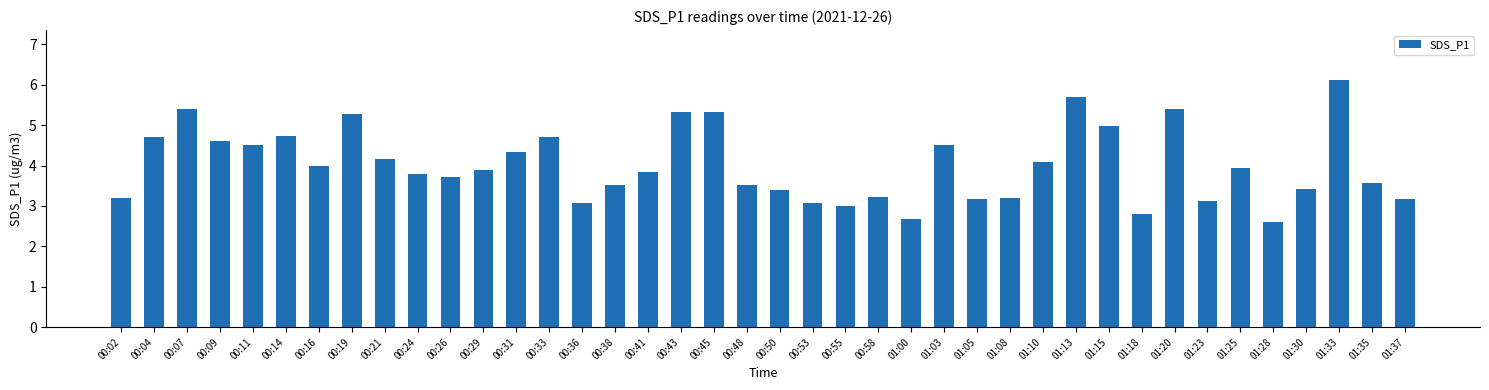

The chart shows a value of 4.7 at 00:14. True or false?

True